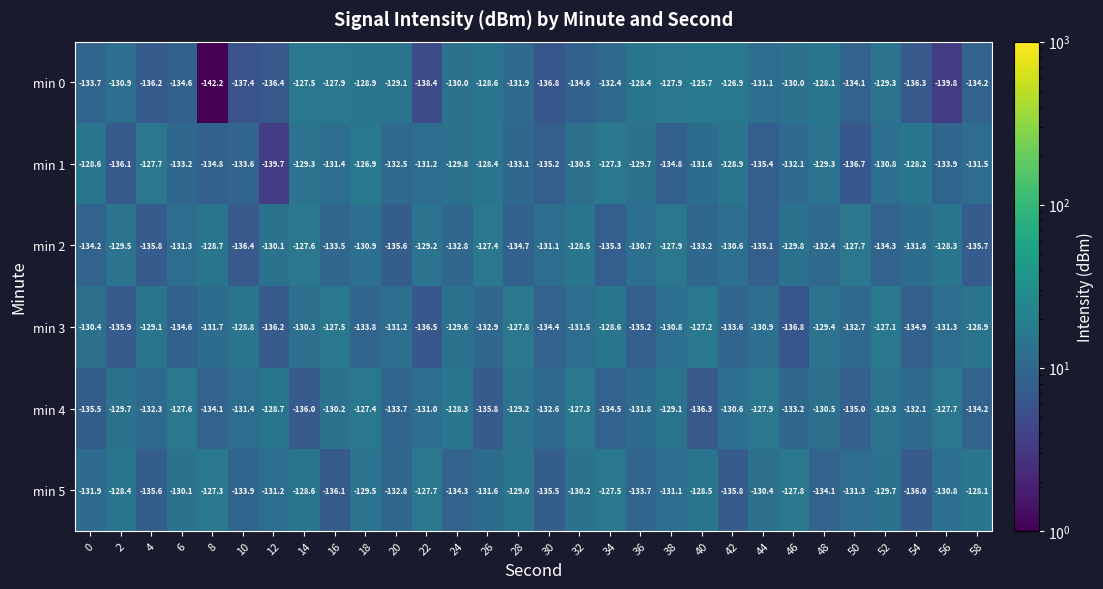

Between 10 and 32, which series saw the biggest shift?

min 2